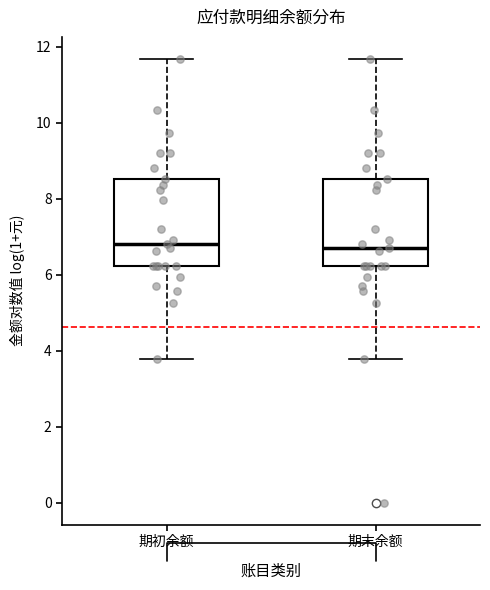

Reading left to right, read every box against the y-axis: the position of its median line, the range the box covers, and the ends of its whiskers. The values are not printed on the chart, so give them approximately, as read against the axis.

期初余额: median 6.8, box 6.2 to 8.6, whiskers 3.8 to 11.6
期末余额: median 6.8, box 6.2 to 8.6, whiskers 3.8 to 11.6